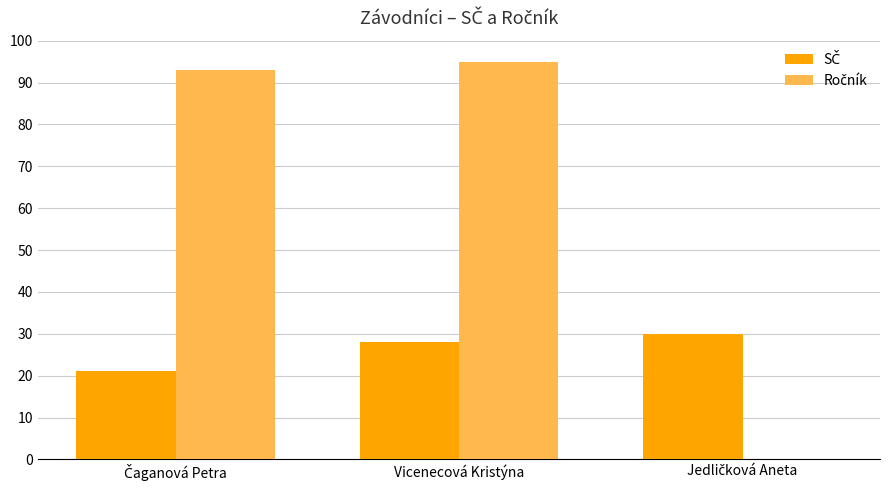

What is the greatest value displayed?

95